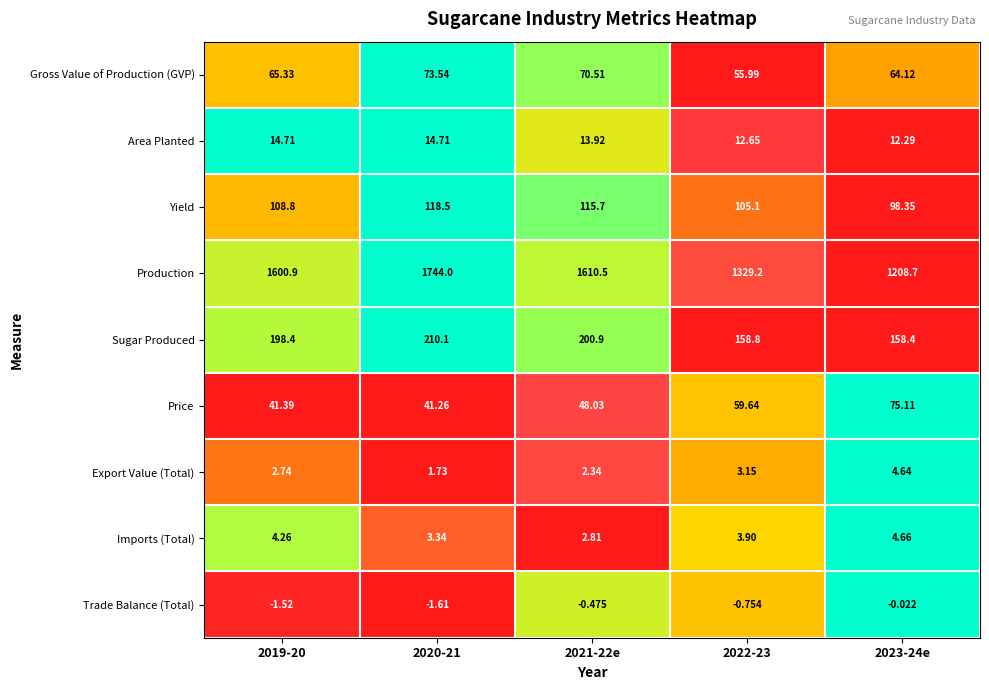

How many values in the Price series exceed 48?

3